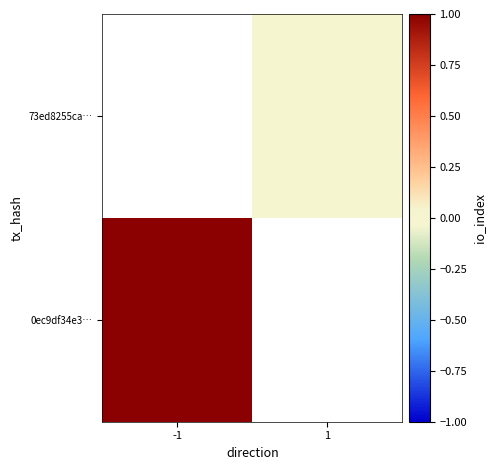

Which series has the widest spread of values?

0ec9df34e3…